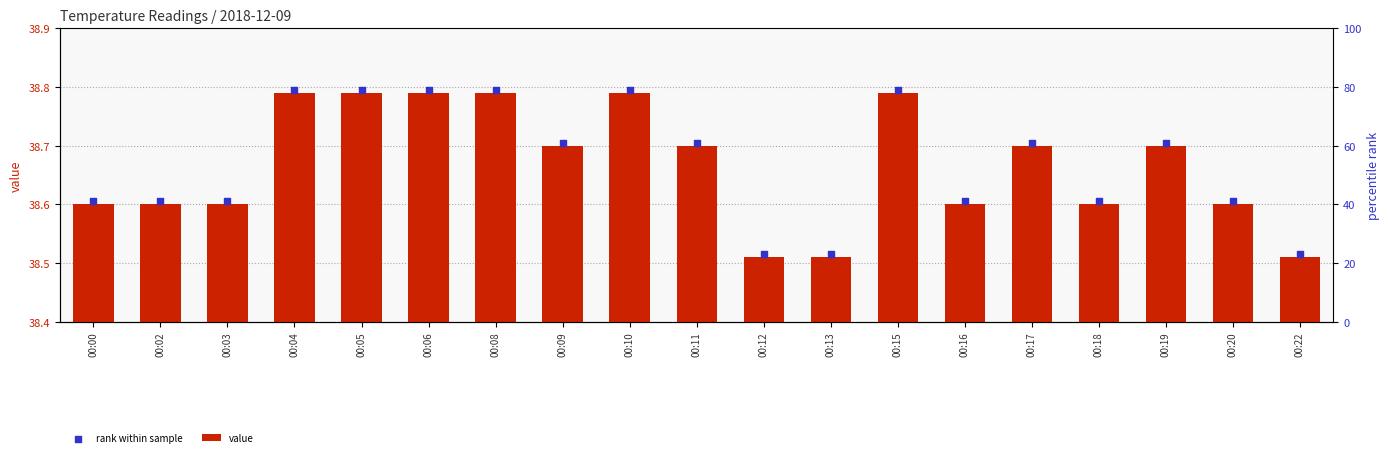

What are all the series names shown in the legend?

value, rank within sample